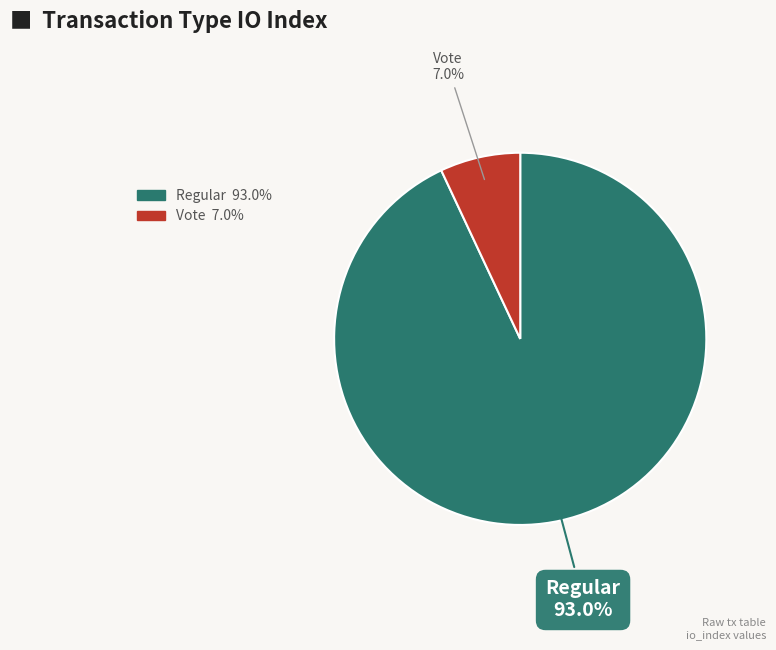

Is there any slice that represents more than half of the pie?

Yes